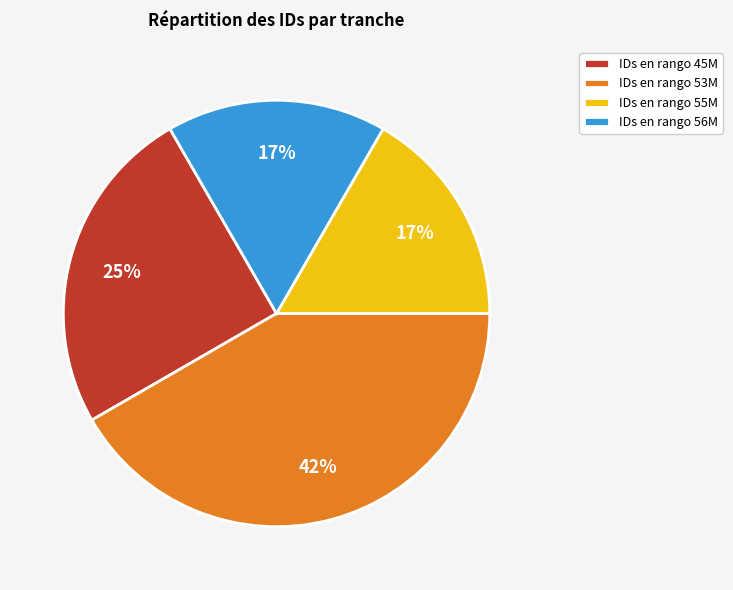

The IDs en rango 53M slice represents 42% of the pie. True or false?

True